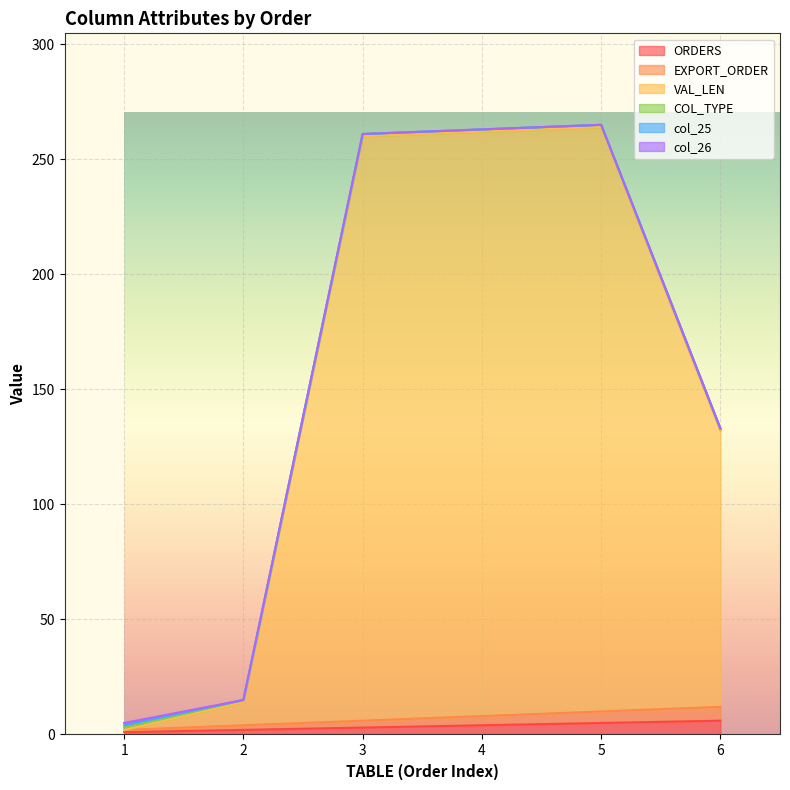

What is the value of the VAL_LEN point at the 1st from the left?

5